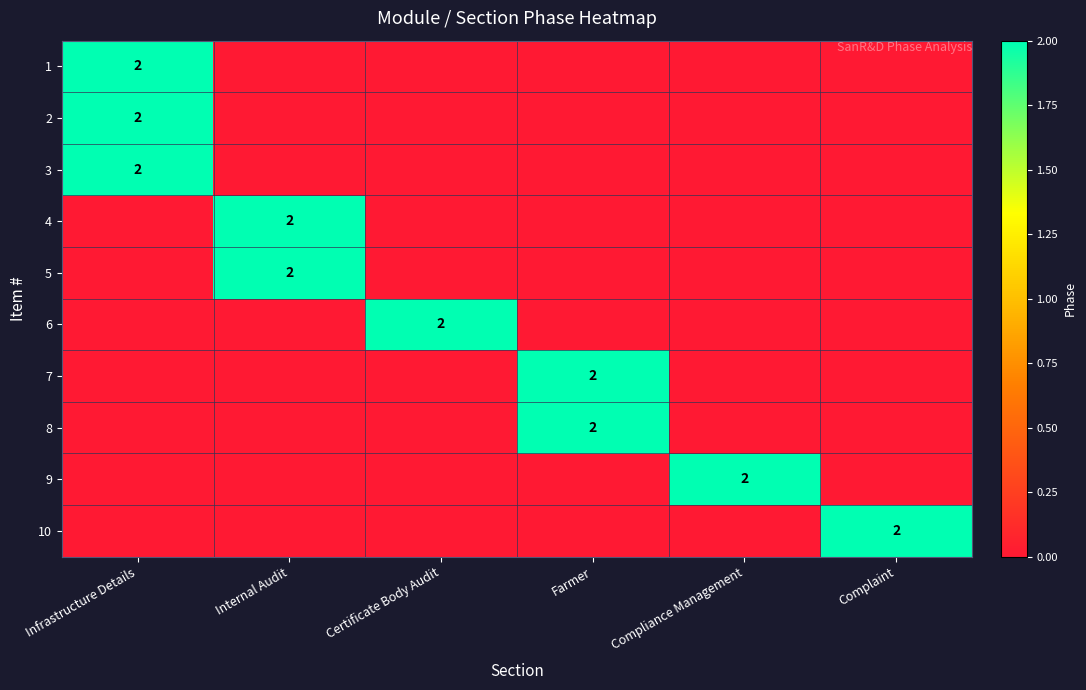

Is it true that 7 equals 2 at Farmer?

True